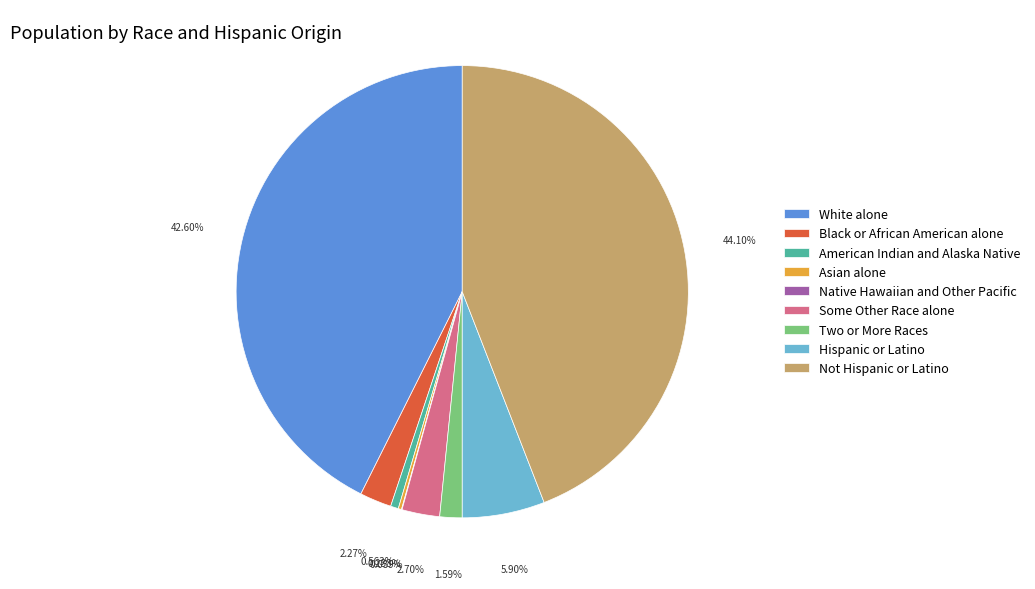

To the nearest percent, what is the average slice percentage?

11%